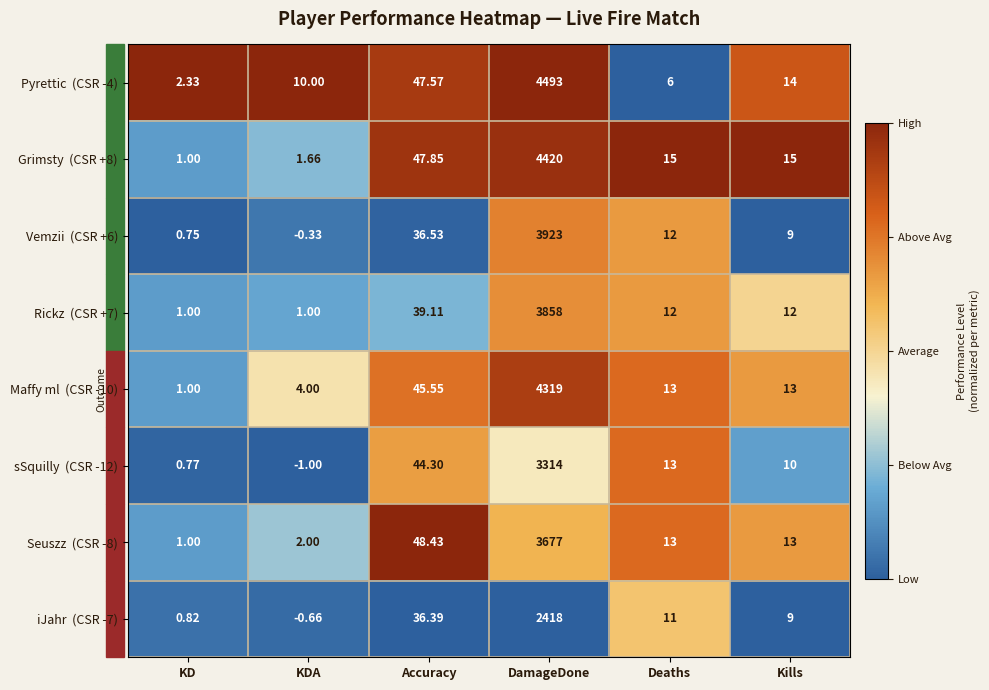

At which category is the sum across all series the highest?

DamageDone